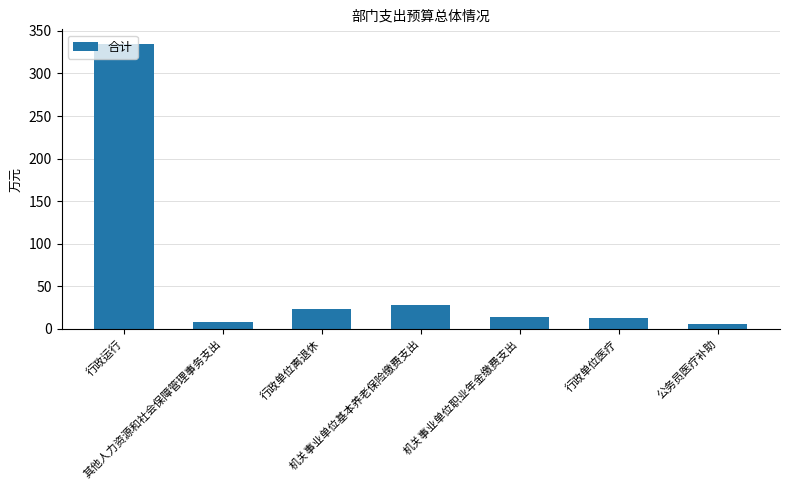

Does the chart contain stacked bars?

No